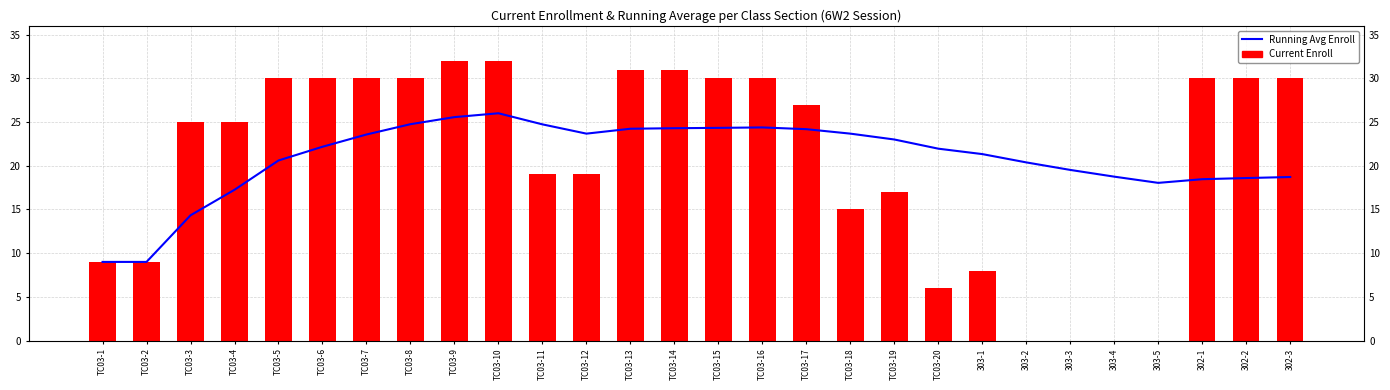

What is the average value of the Enroll Cap (seats) series?

20.5